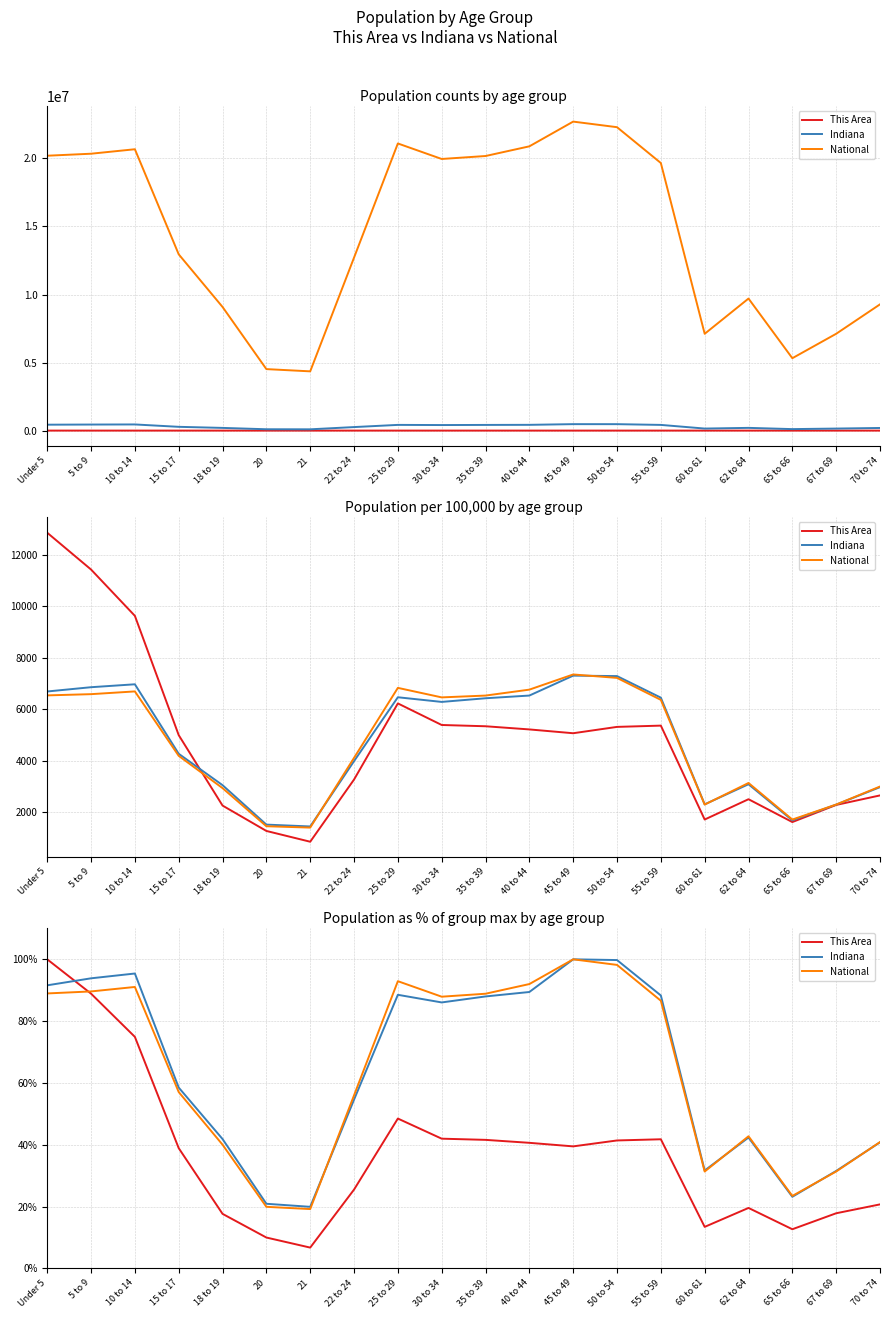

What is the spread (max minus min) of values at 70 to 74?

20.2